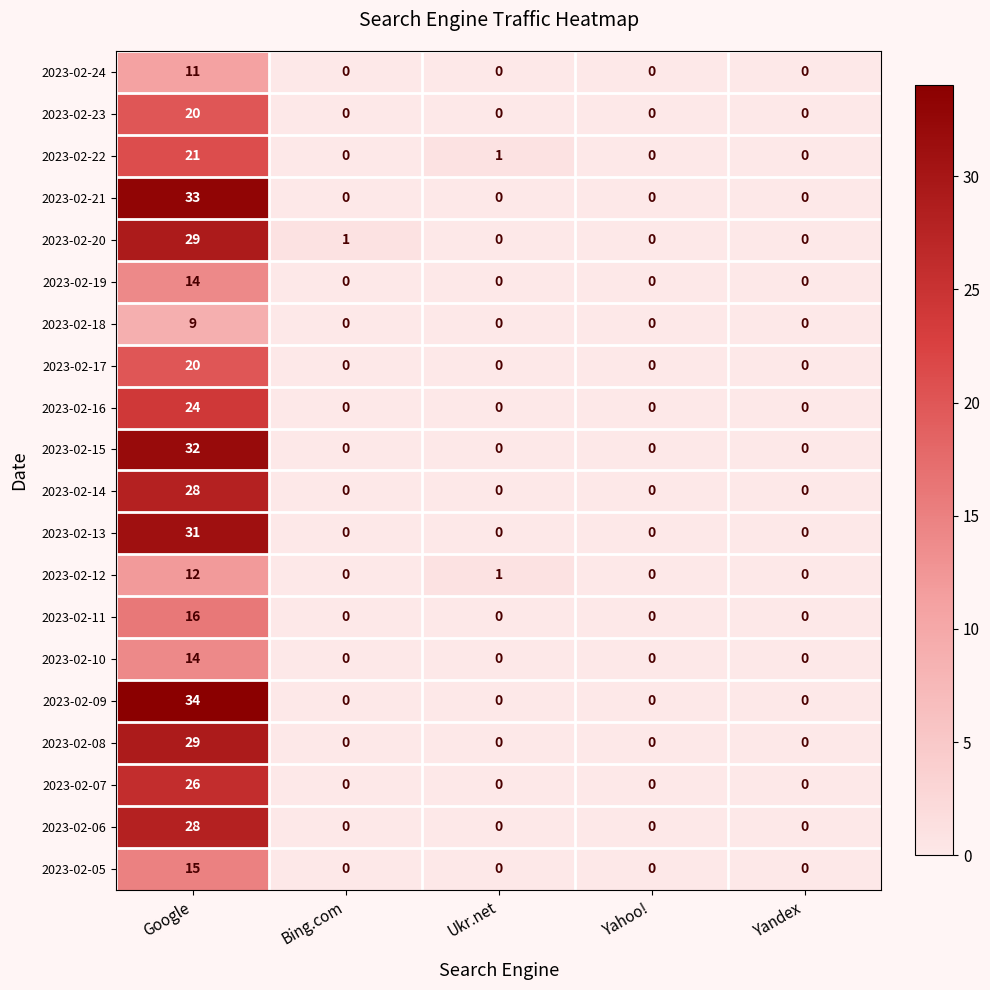

What is the sum of all 2023-02-13 values?

31